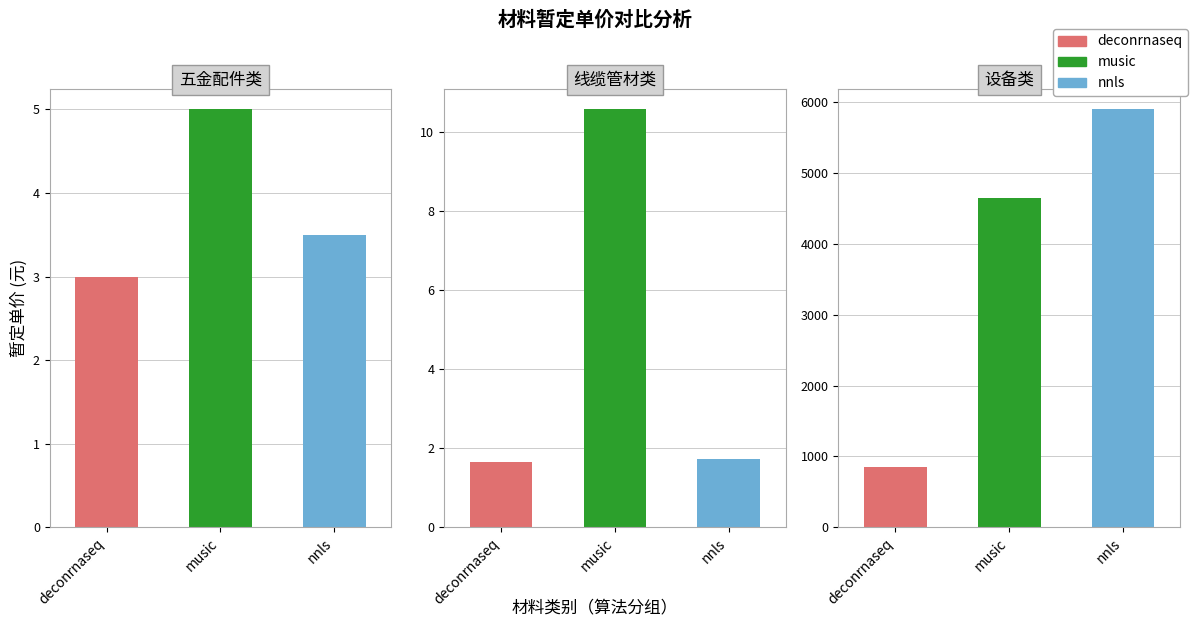

List the series in order of their peak value, highest first.

nnls, music, deconrnaseq